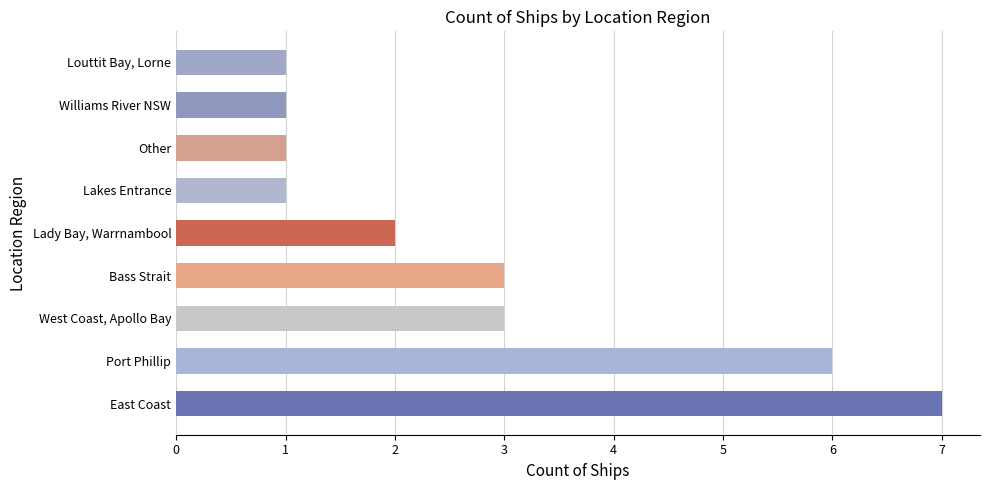

What is the change in value from Port Phillip to Williams River NSW?

-5